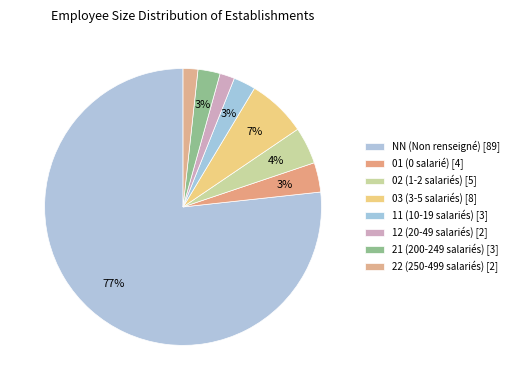

To the nearest percent, what portion does 21 represent?

3%